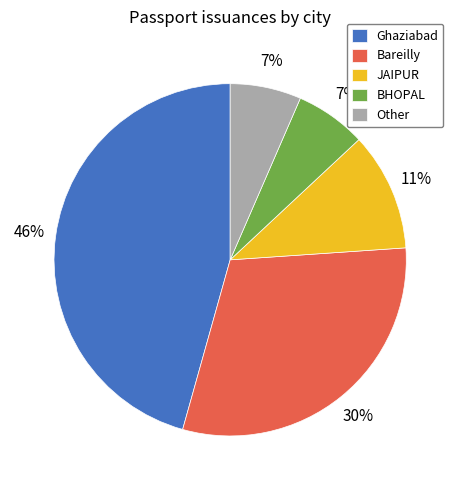

Is BHOPAL the majority of the pie?

No